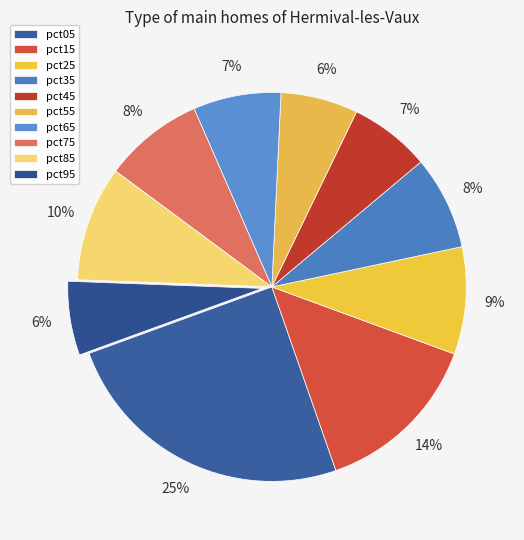

Rank the categories by value from highest to lowest.

pct05, pct15, pct85, pct25, pct75, pct35, pct65, pct45, pct55, pct95